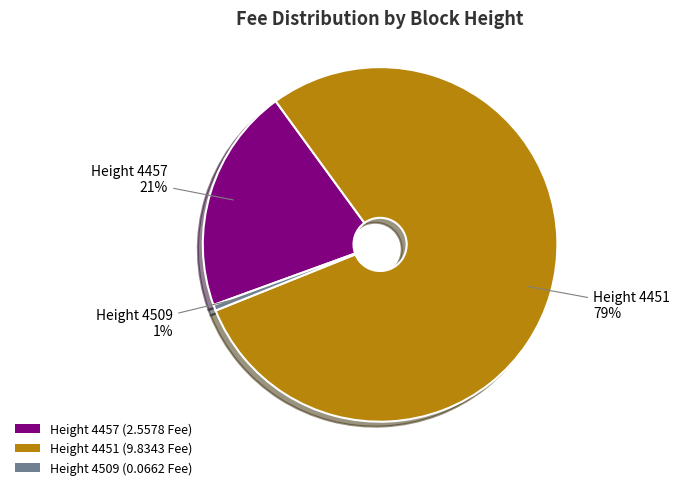

Rank the categories by value from highest to lowest.

Height 4451 (9.8343 Fee), Height 4457 (2.5578 Fee), Height 4509 (0.0662 Fee)